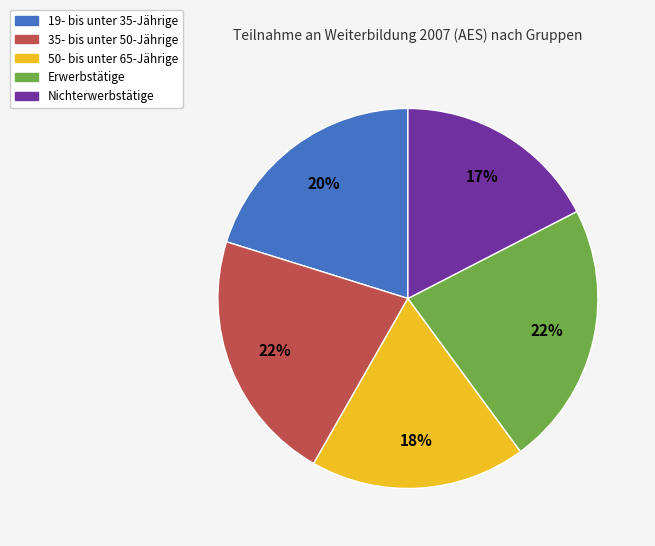

To the nearest percent, what portion does Erwerbstätige represent?

22%